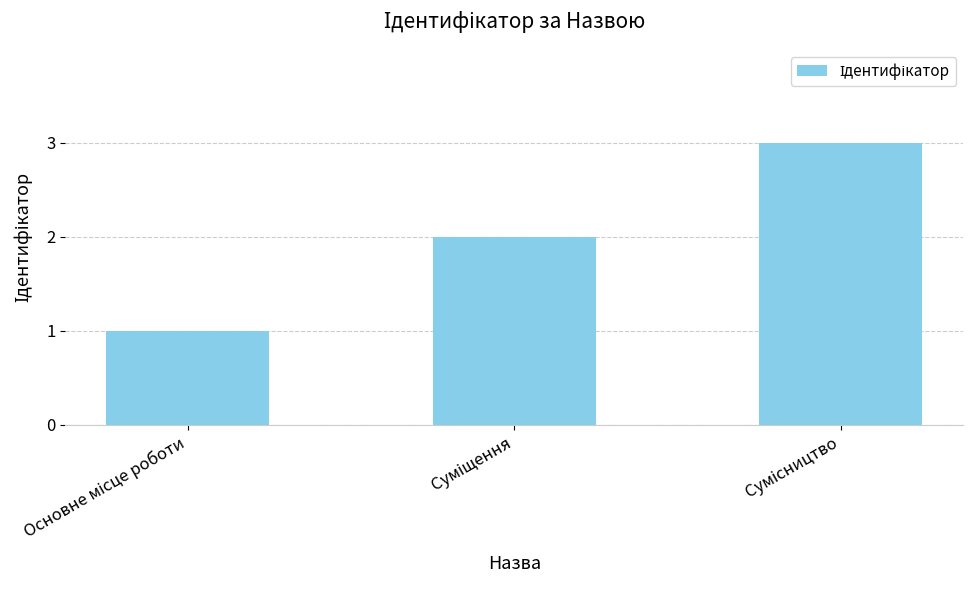

What is the sum of all values?

6